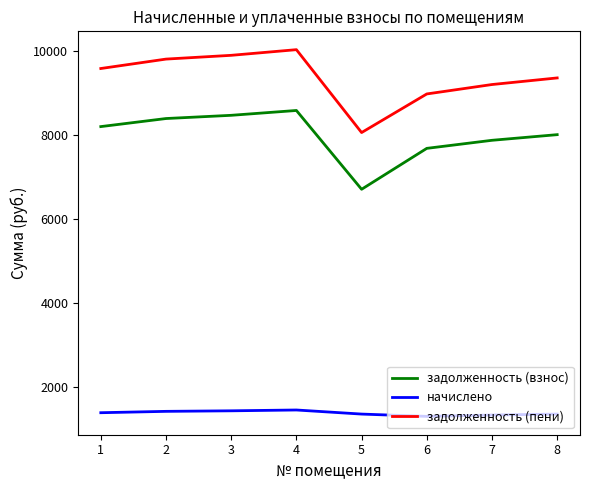

List the series in order of their overall mean, lowest first.

начислено, задолженность (взнос), задолженность (пени)